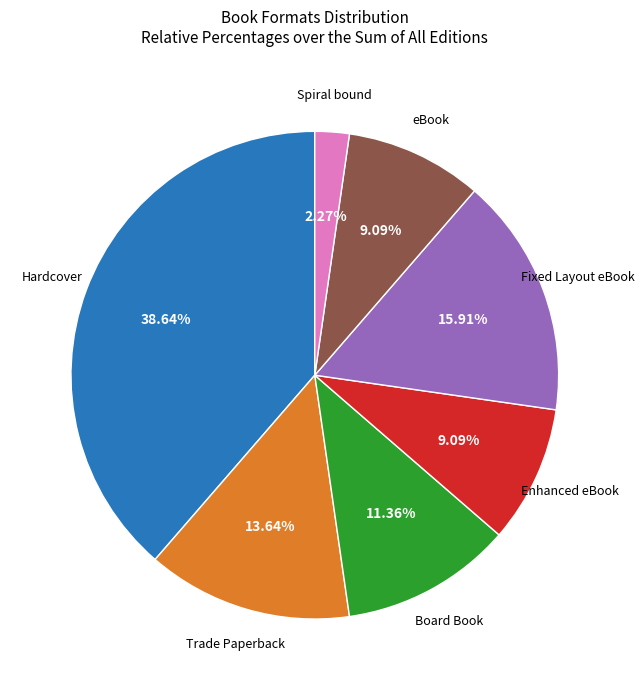

Is there a majority slice in this chart?

No